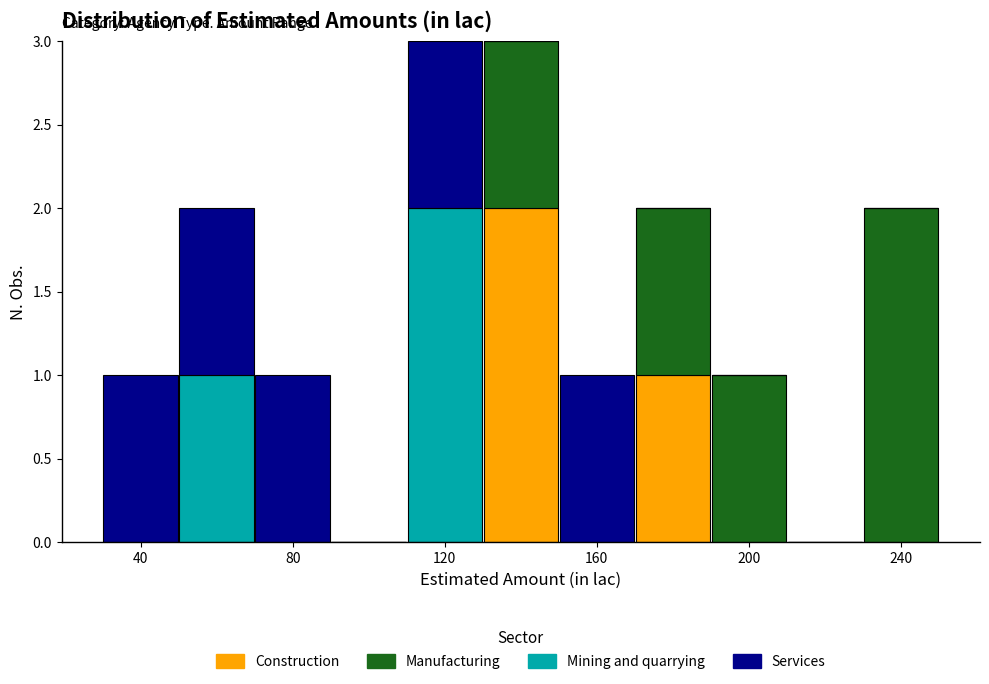

What is the total height of the stacked bar covering 50 to 70 on the x-axis? The values are not printed on the chart, so give them approximately, as read against the axis.

2